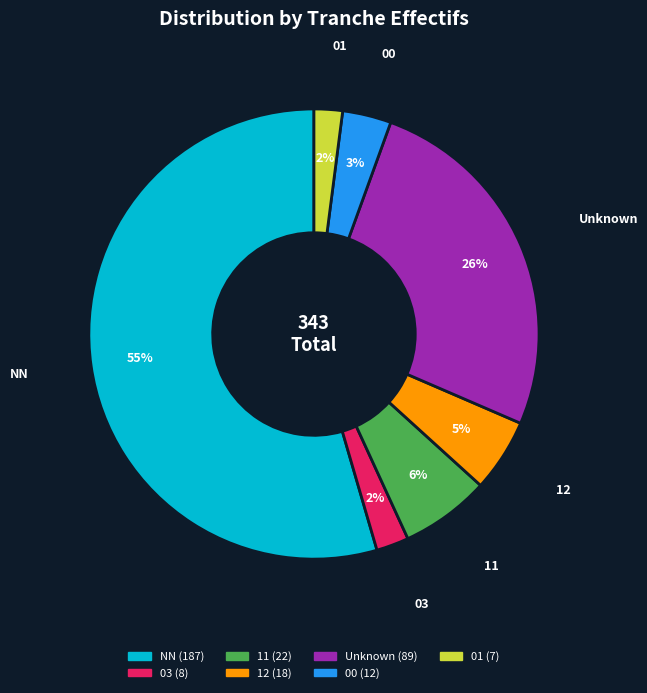

Is there any slice that represents more than half of the pie?

Yes